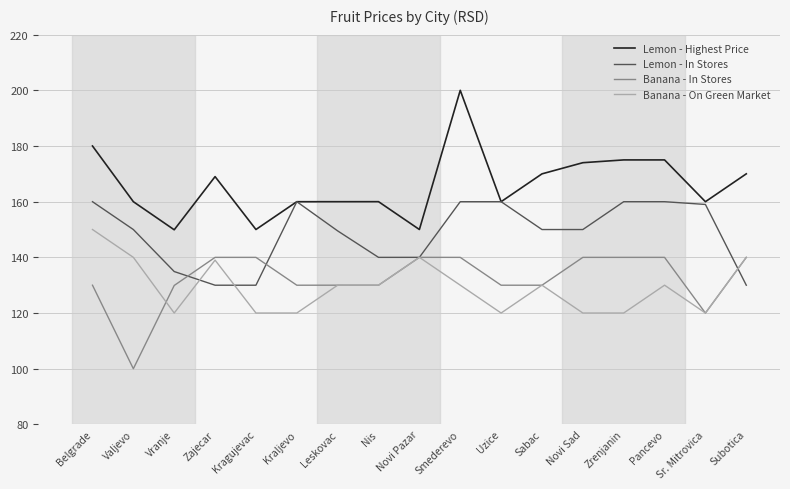

Rank the series at Belgrade from lowest to highest value.

Banana - In Stores, Banana - On Green Market, Lemon - In Stores, Lemon - Highest Price